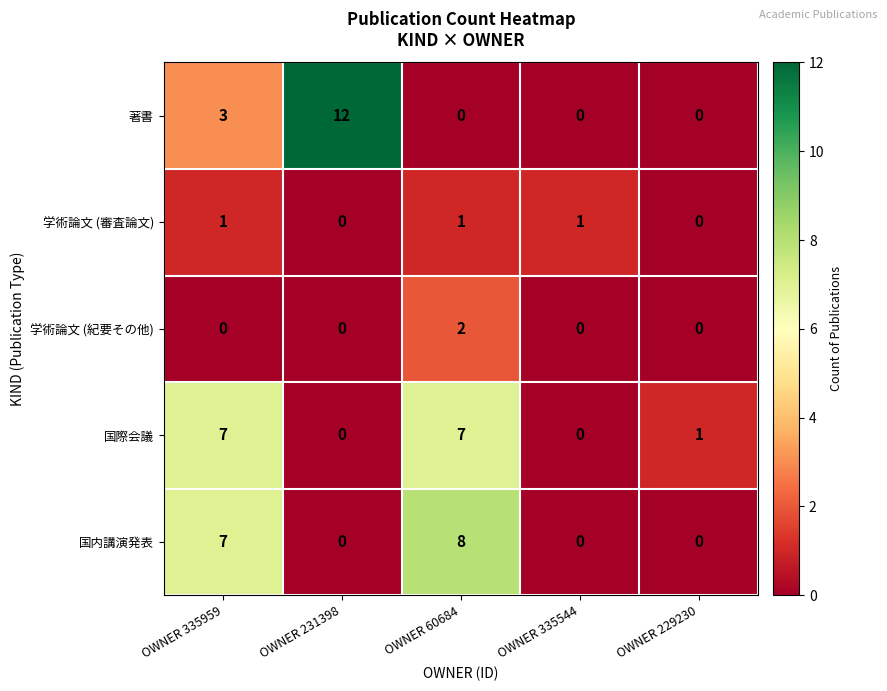

What is the maximum value for 著書?

12